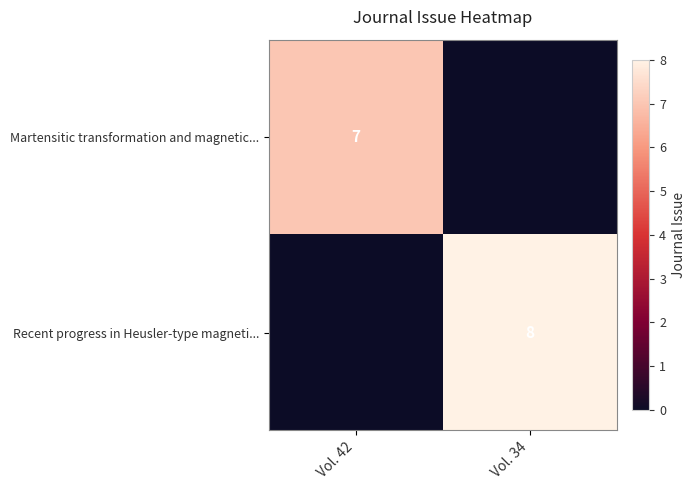

Between Vol. 34 and Vol. 42, which is larger?

Vol. 42